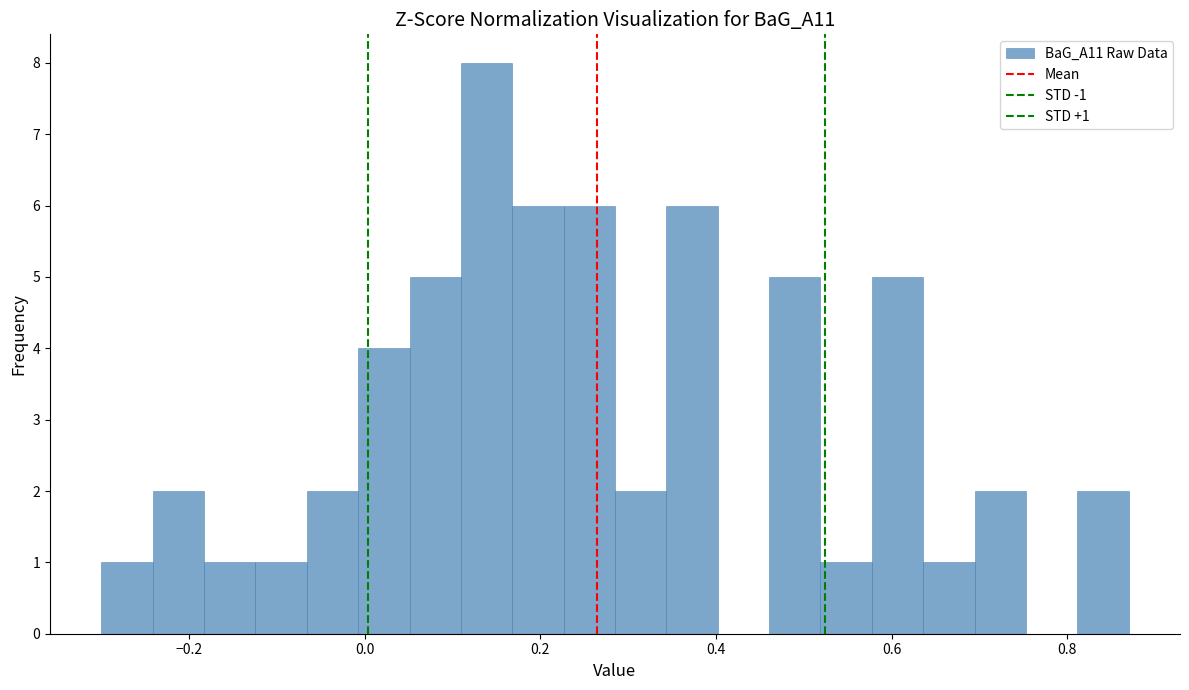

Around what value on the x-axis is the tallest bar? Give the approximate position of its centre, as read against the axis.

0.14